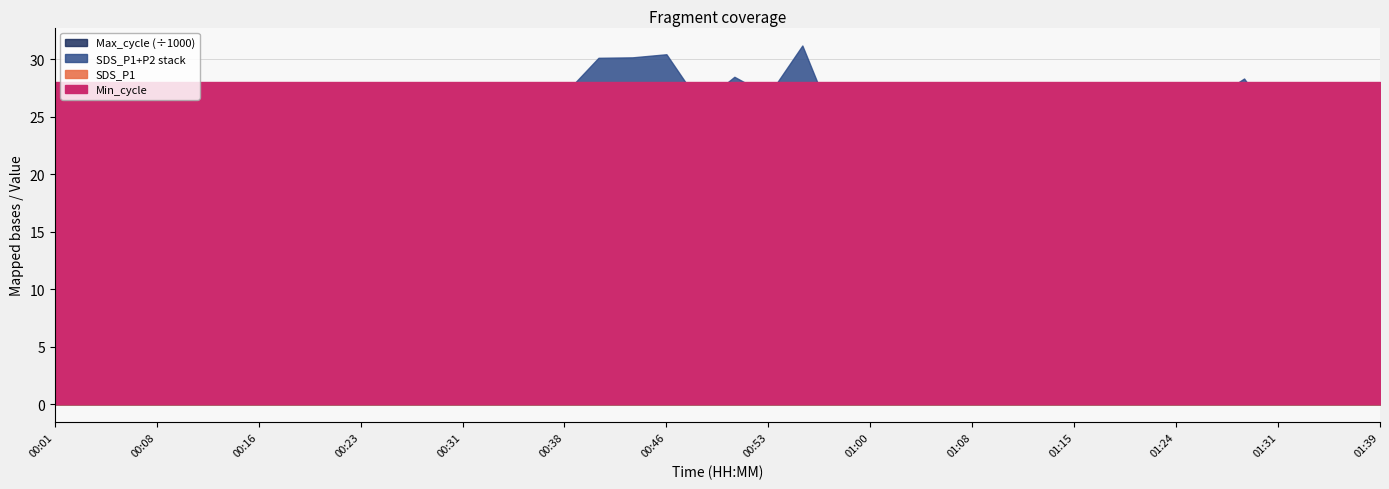

At which label does Min_cycle reach its minimum?

00:01